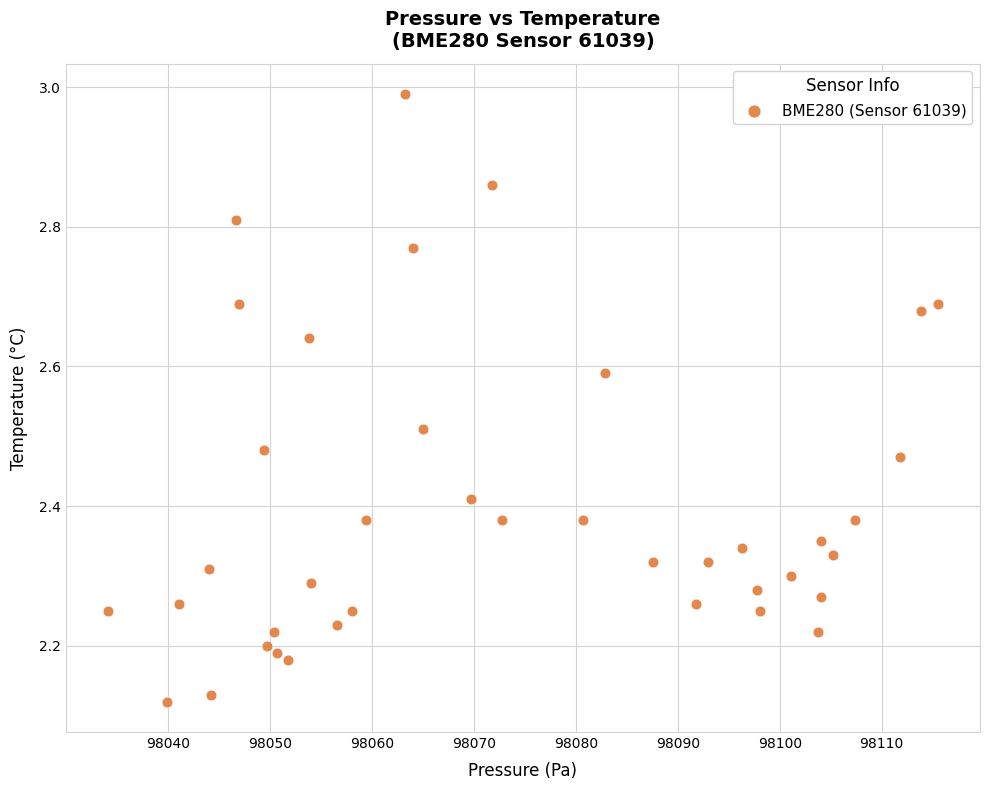

What is the range of X values (max minus min)?

81.5